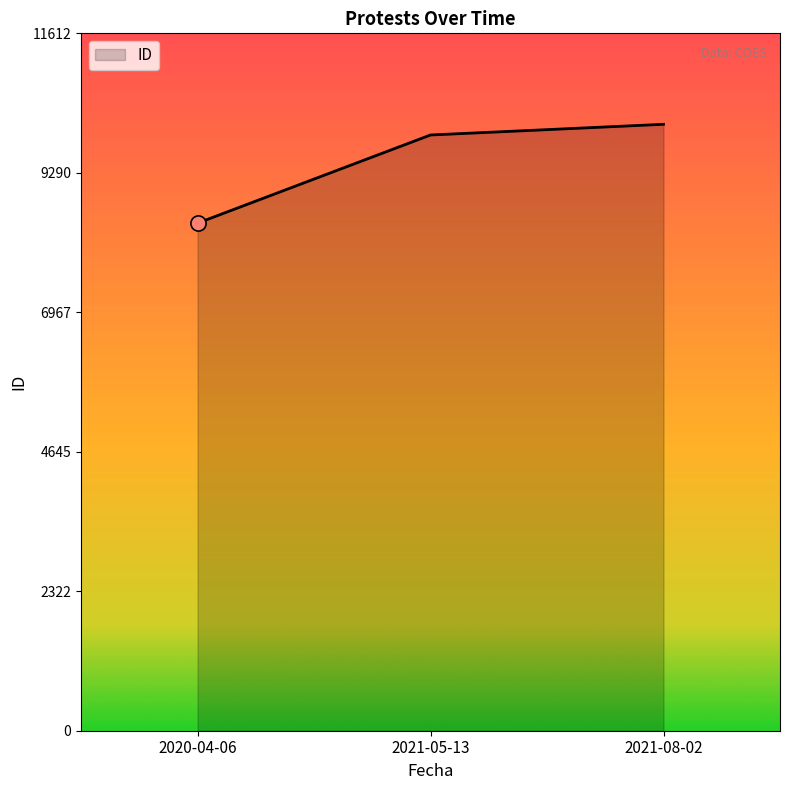

What is the change in value from 2021-05-13 to 2021-08-02?

+178